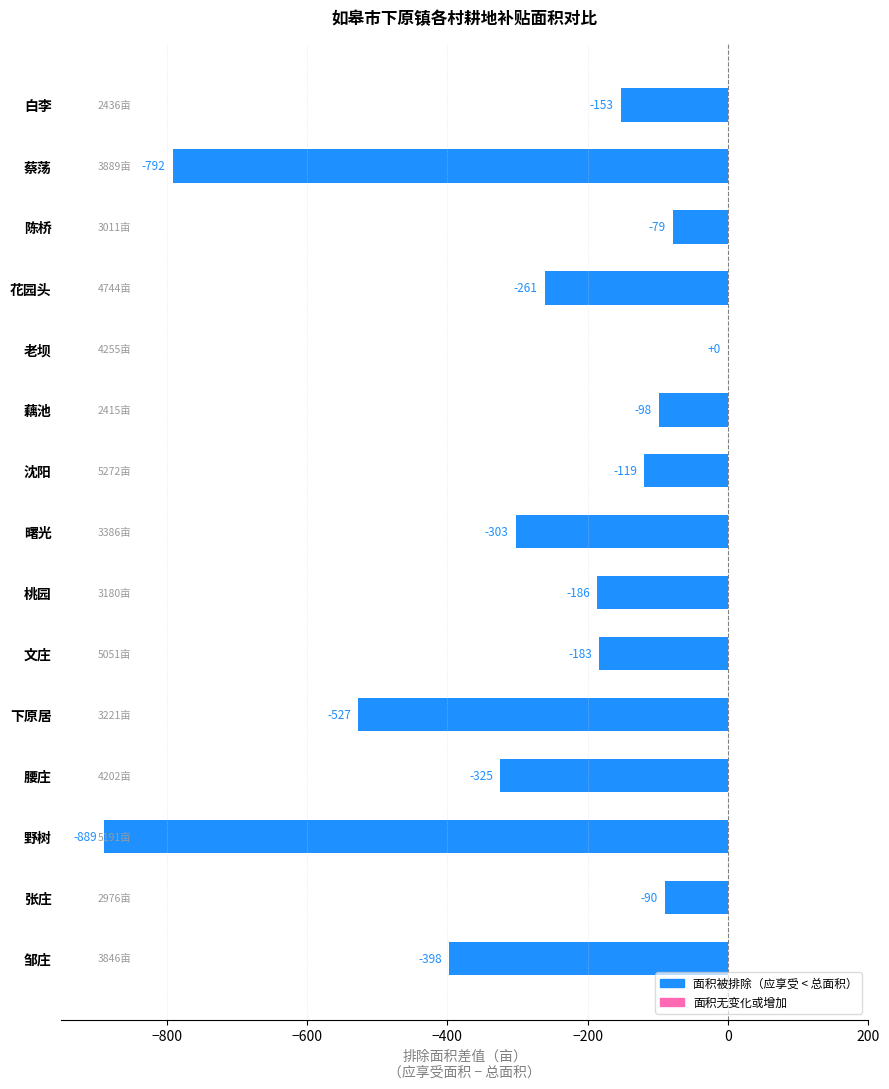

What value does the data have at 腰庄?

-324.8